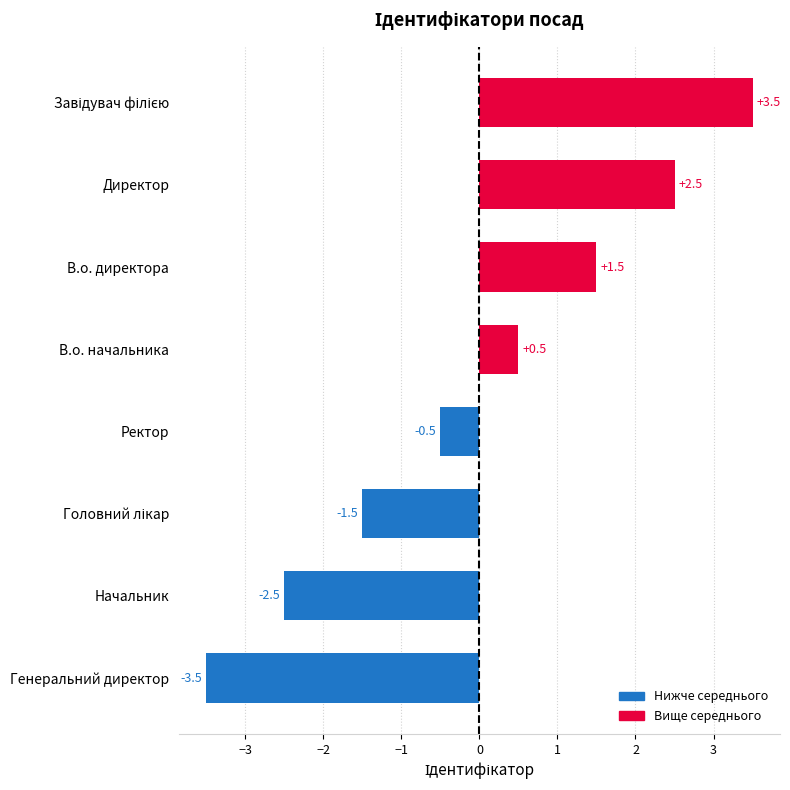

Where is the data nearest to the value 0?

Ректор